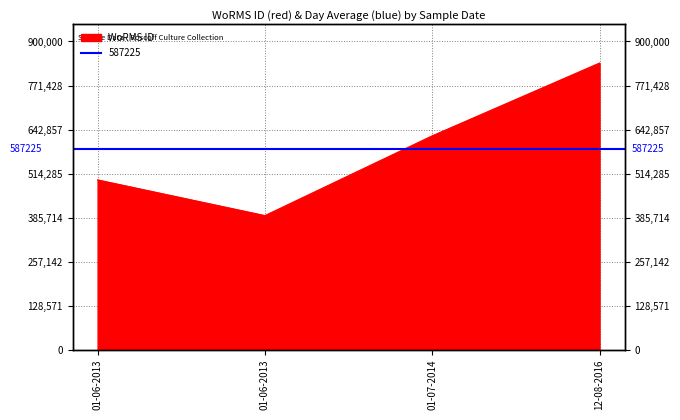

The chart shows a value of 837075 at 12-08-2016. True or false?

True